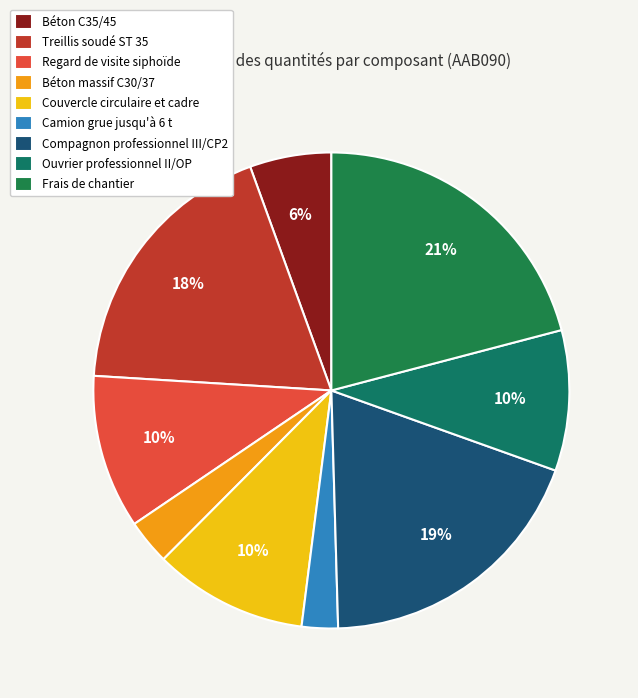

Which slice is the largest?

Frais de chantier